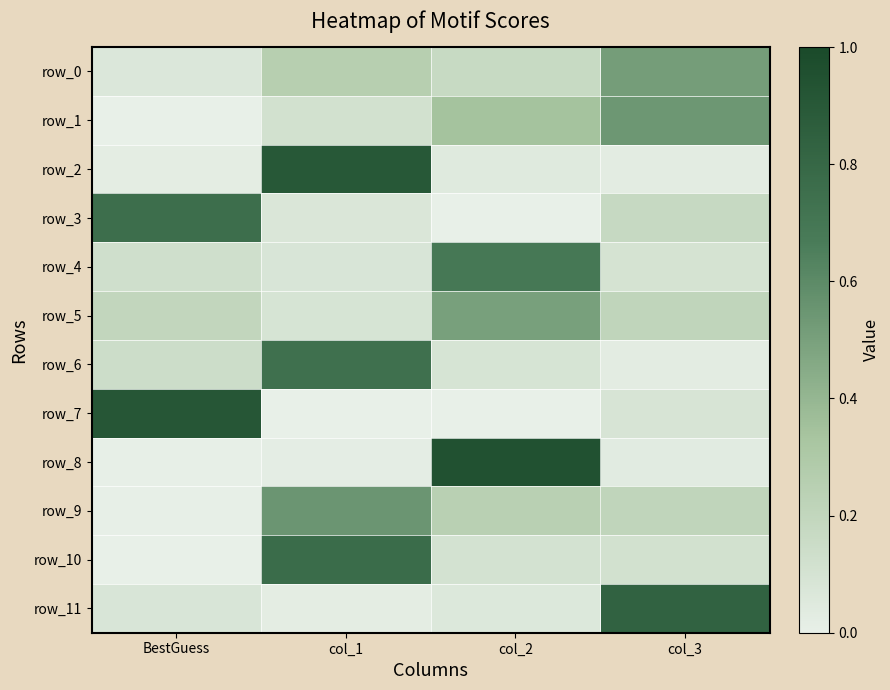

What is the average value of the row_9 series?

0.2